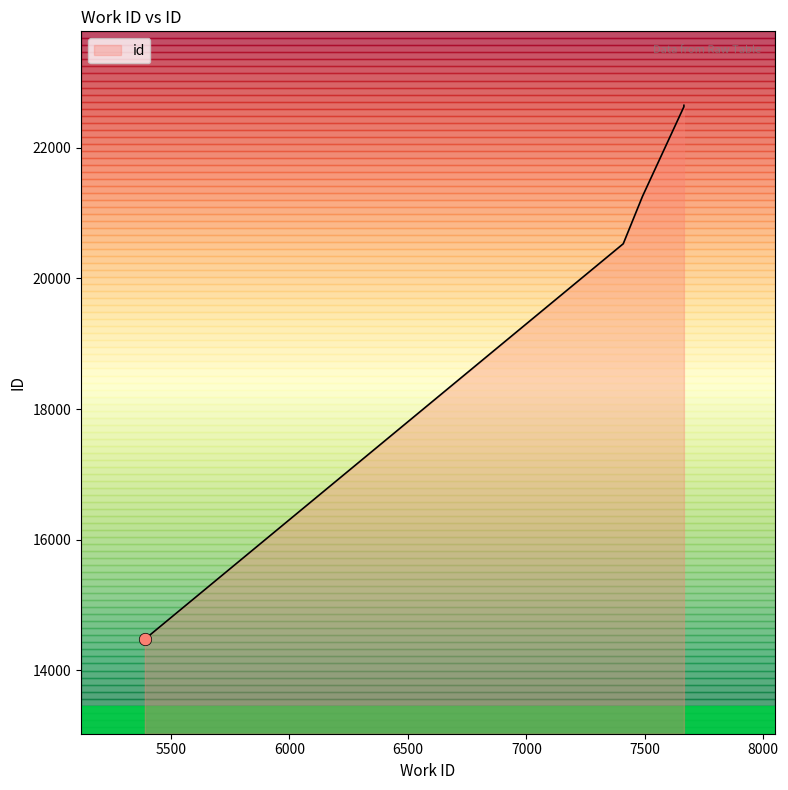

Approximately how many times larger is the value at 7665 compared to 7665?

1.0